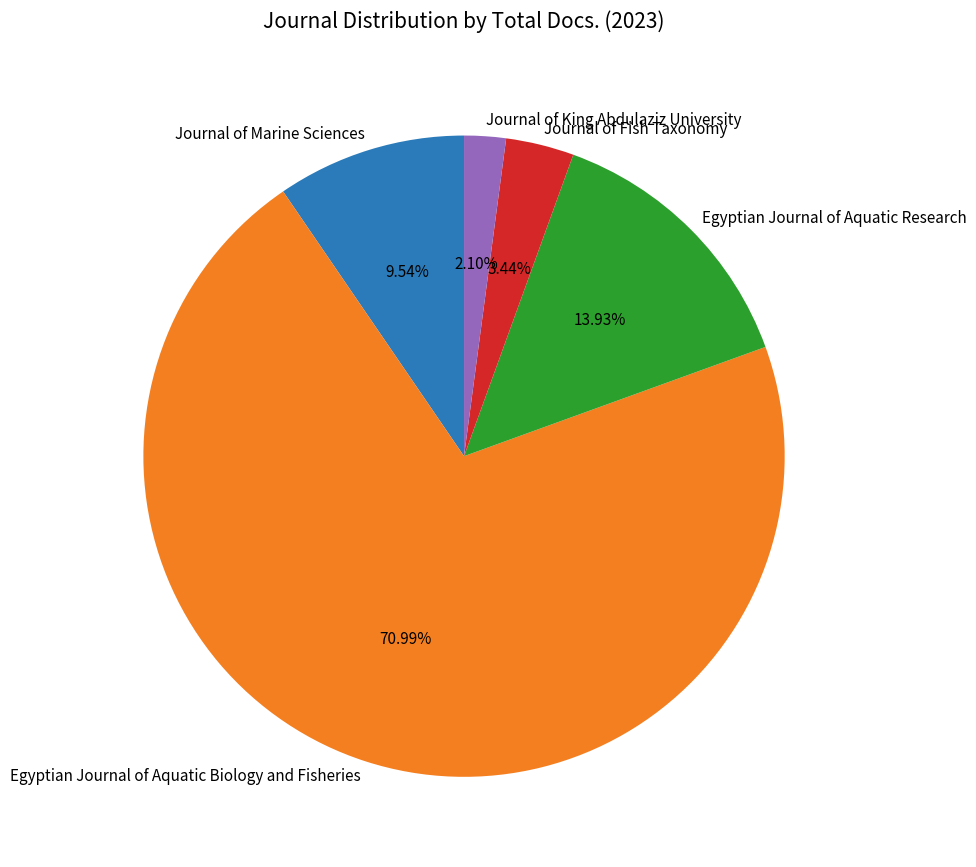

To the nearest percent, what portion does Journal of Fish Taxonomy represent?

3%